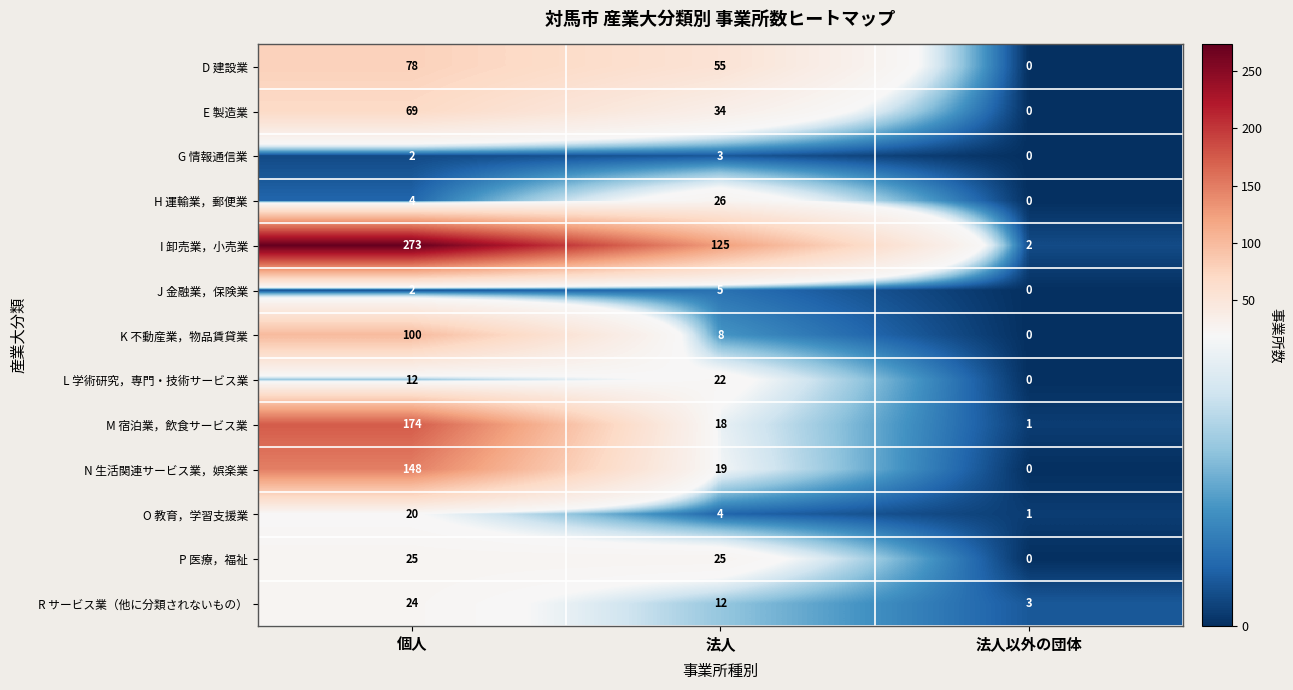

How many values in the K 不動産業，物品賃貸業 series are below 8?

1